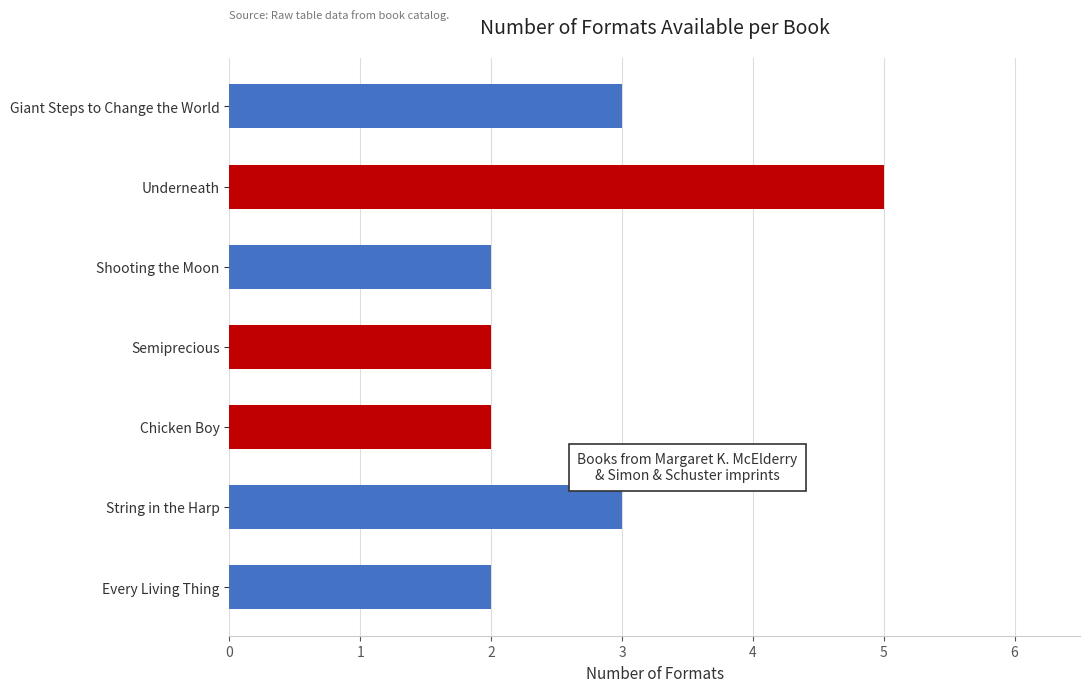

Reading bottom to top, extract all data points from this chart.

Every Living Thing=2	String in the Harp=3	Chicken Boy=2	Semiprecious=2	Shooting the Moon=2	Underneath=5	Giant Steps to Change the World=3